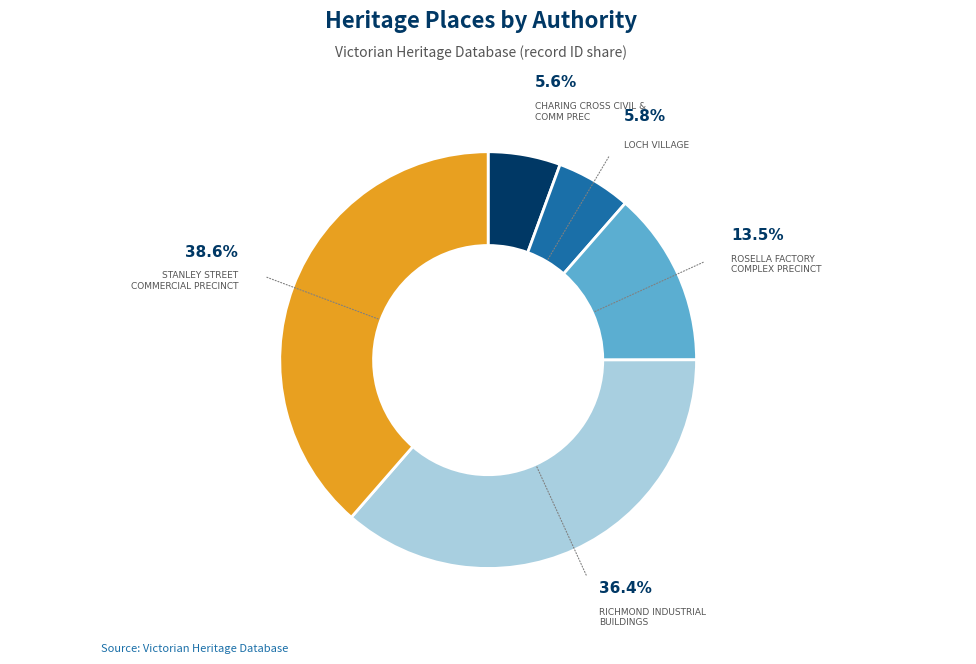

Is there any slice that represents more than half of the pie?

No